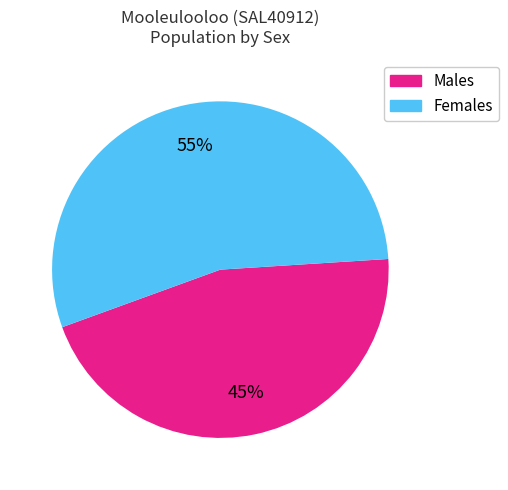

What is the largest slice in the pie chart?

Females